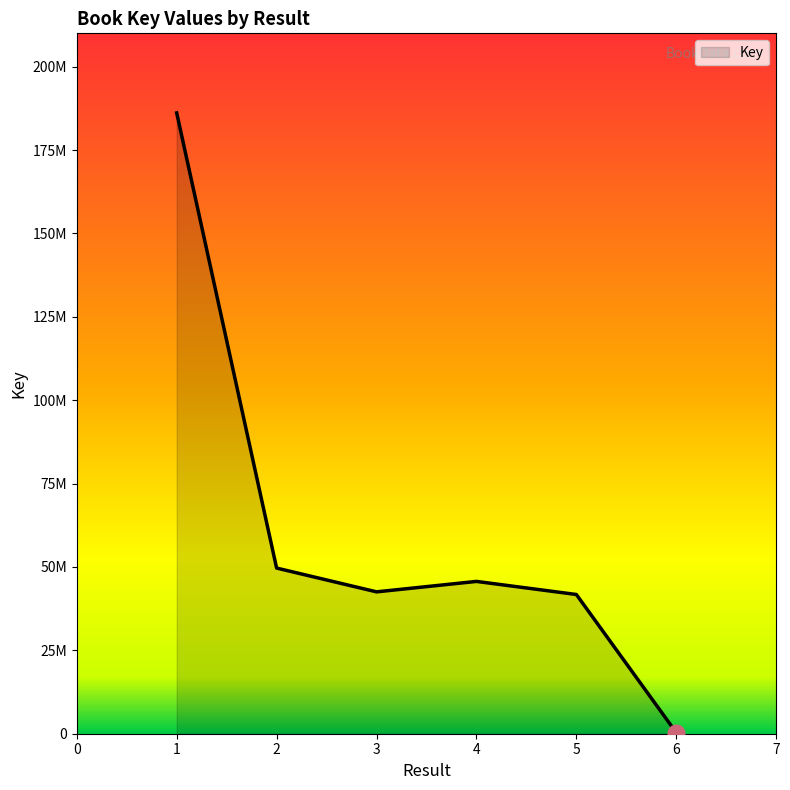

Does the chart display data point markers on the line(s)?

No